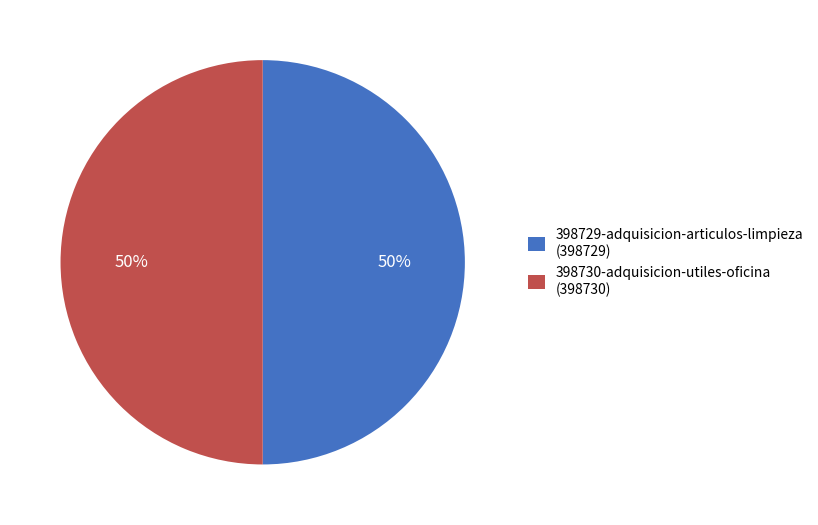

Is it true that 398729-adquisicion-articulos-limpieza (398729) is 59% of the pie?

False